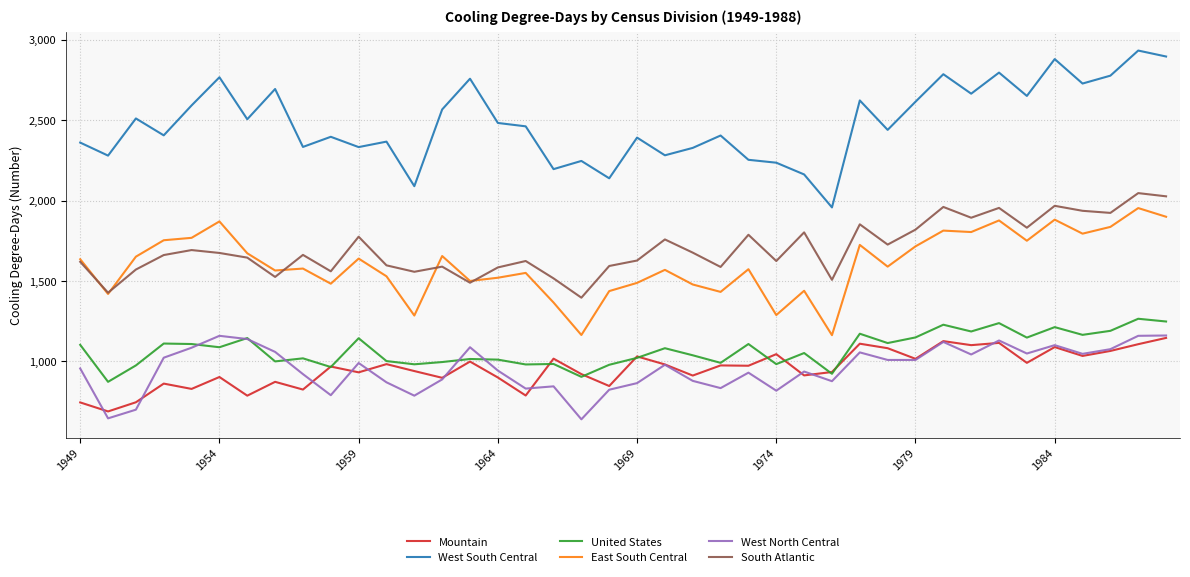

What is the highest value of the United States series?

1265